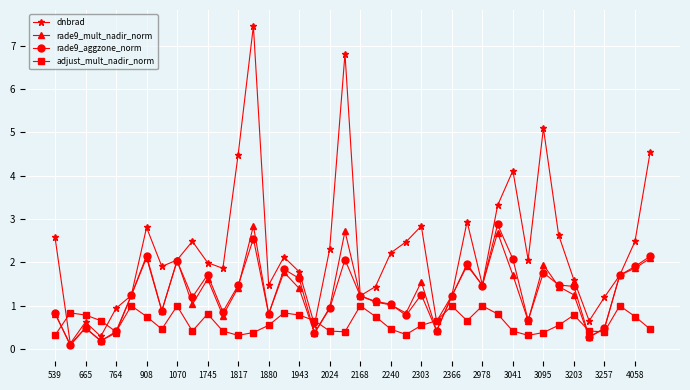

What is the value of the rade9_aggzone_norm point at the 38th from the left?

1.7